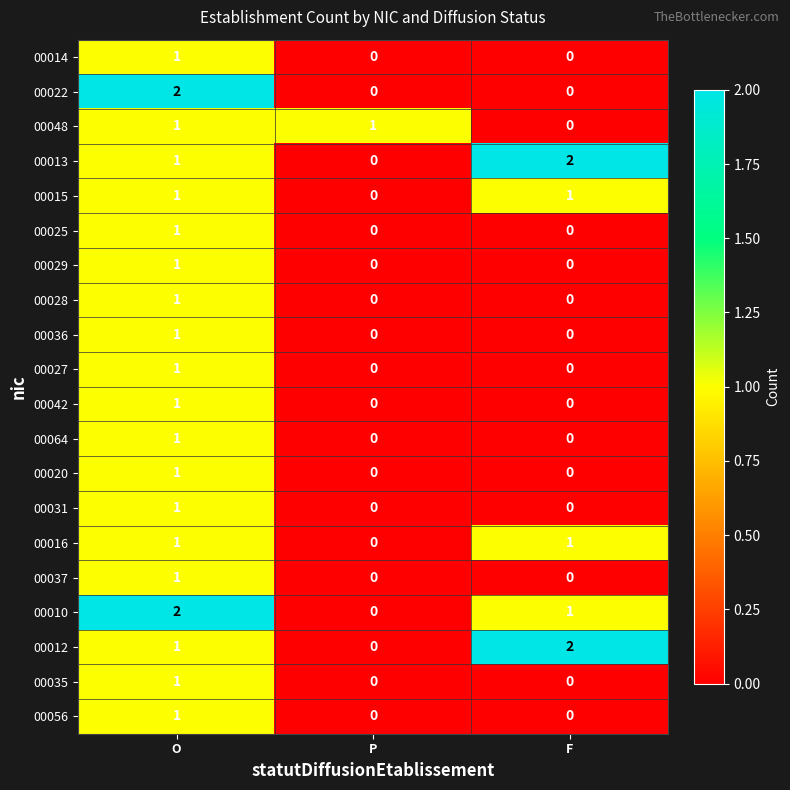

The value of 00064 at F is 0. True or false?

True